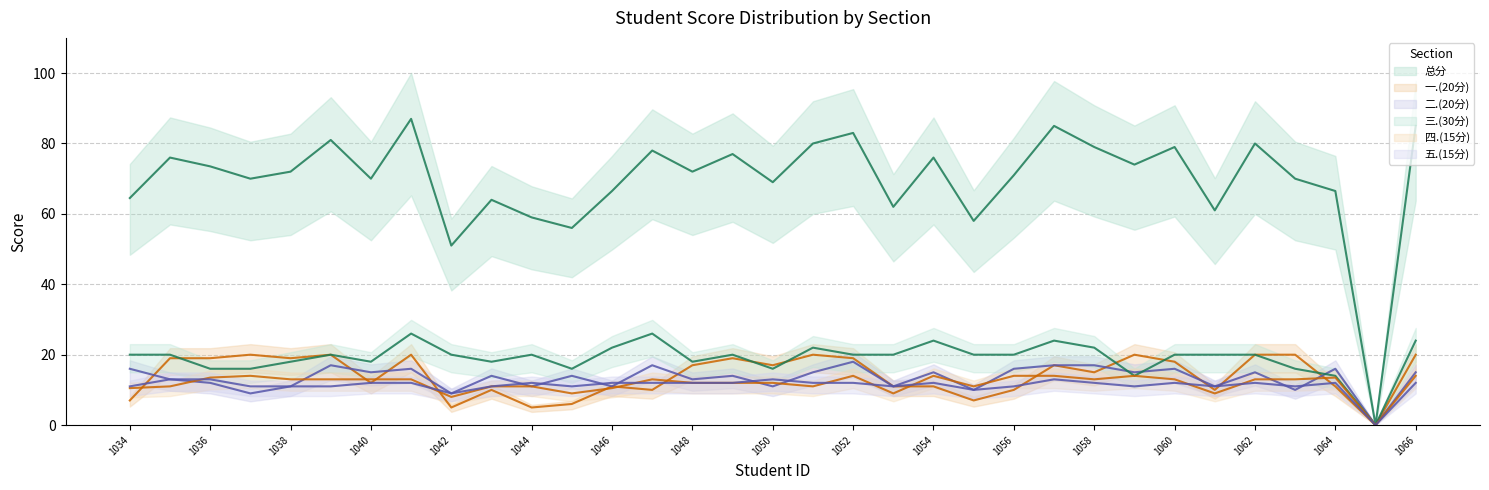

True or false: 总分 and 三.(30分) intersect in this chart.

False